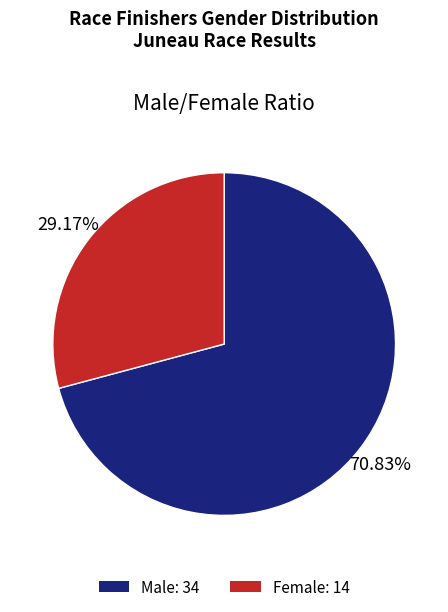

Combined, do Male: 34 and Female: 14 account for over 50%?

Yes